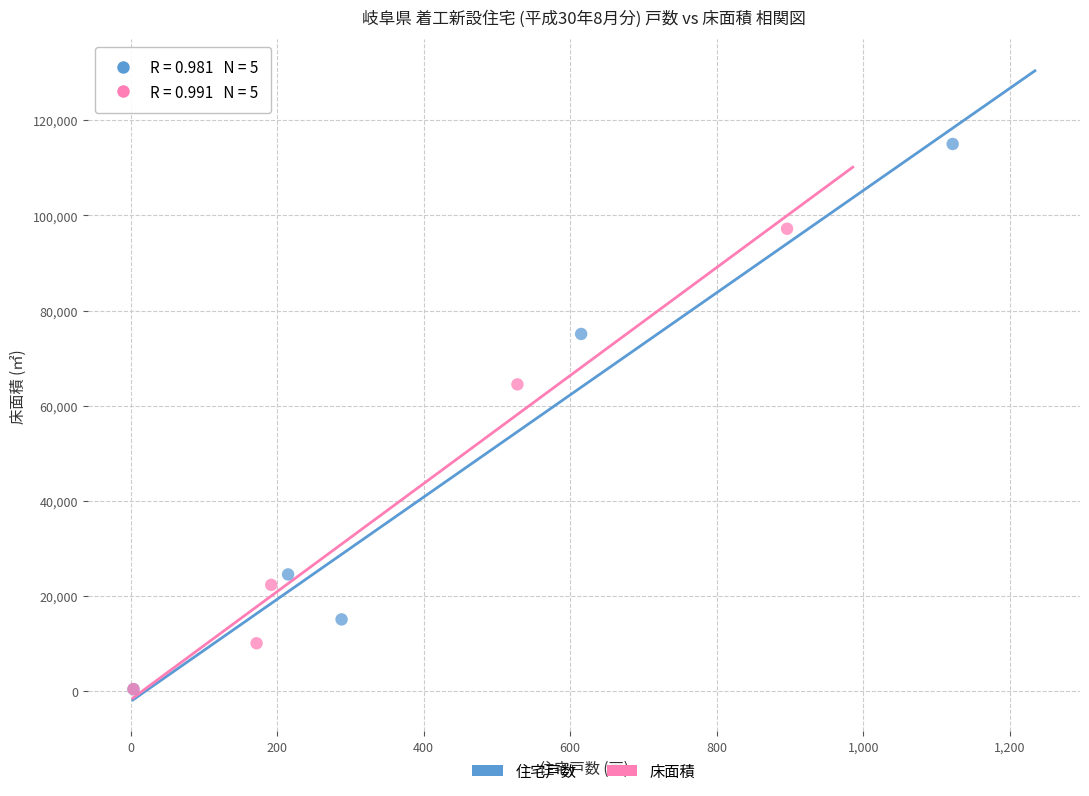

Which series contains the highest Y value?

住宅戸数